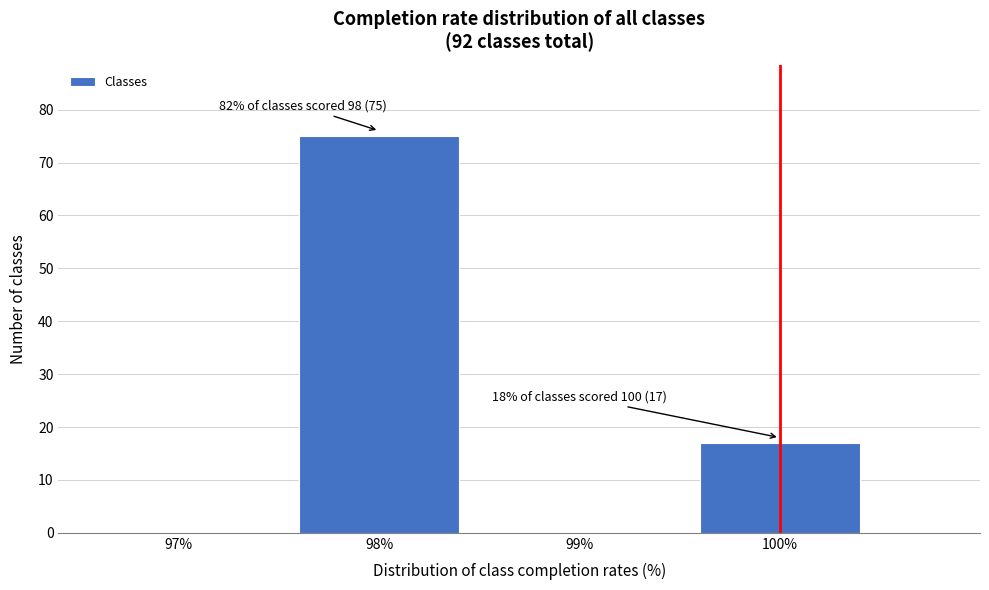

Reading left to right, what are all the values shown in this chart?

97%=0	98%=75	99%=0	100%=17